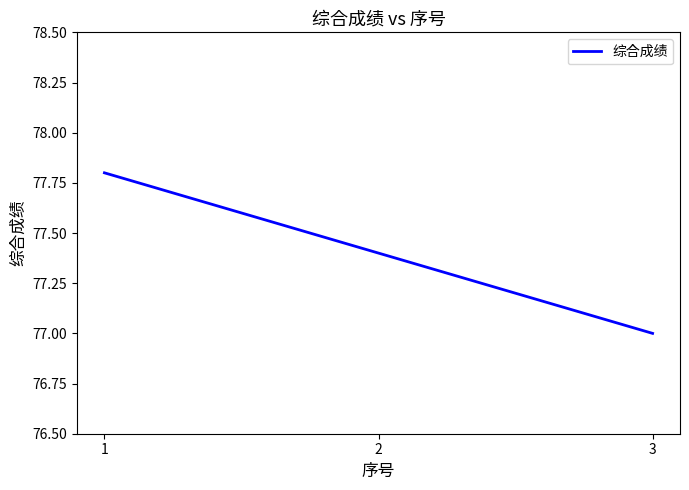

Reading left to right, list all the values displayed in this chart.

1=77.8	2=77.4	3=77.0